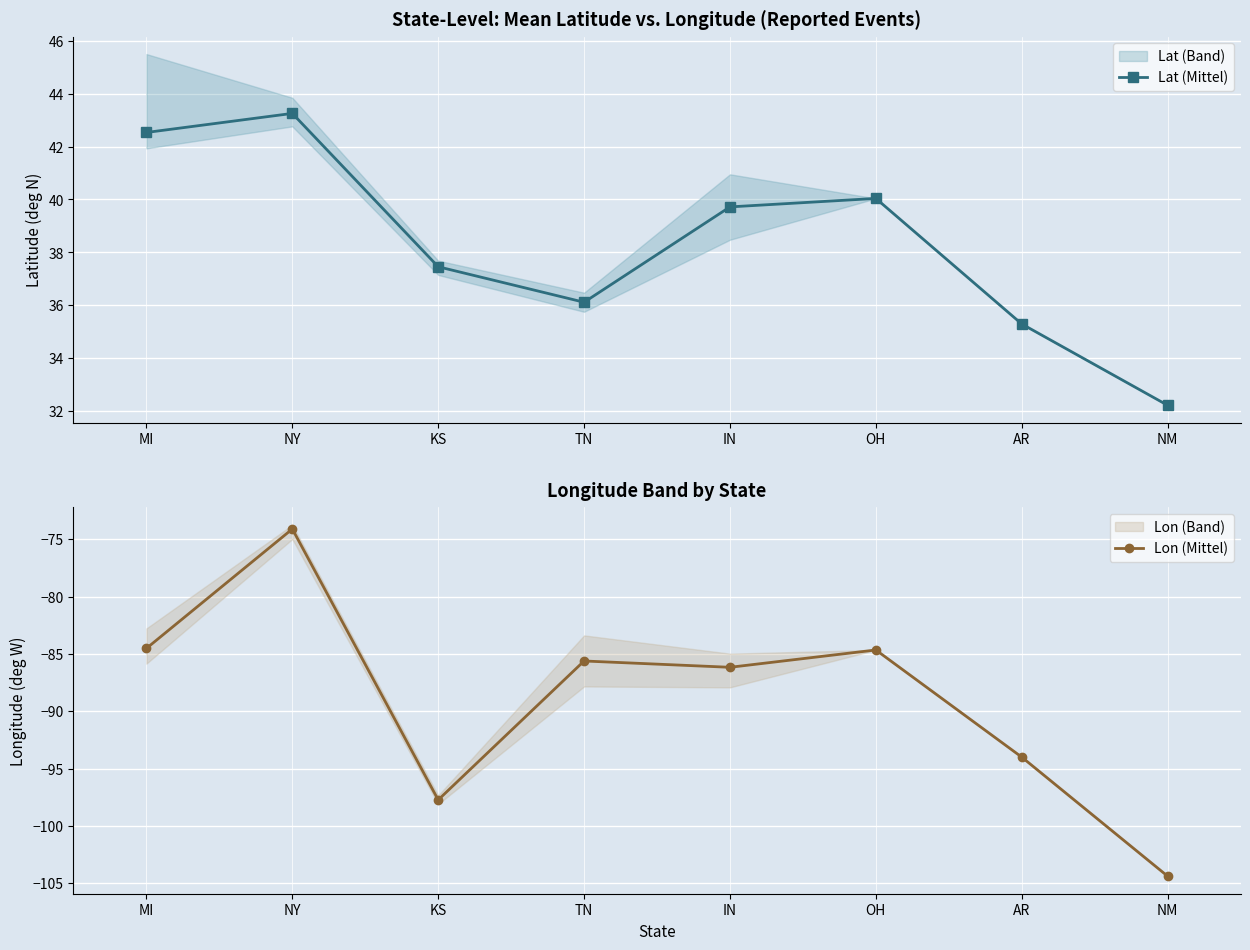

Reading left to right, what are all the values shown in this chart?

Lat (Mittel): 42.5	43.2	37.5	36.1	39.7	40.0	35.3	32.2
Lon (Mittel): -84.5	-74.1	-97.7	-85.6	-86.2	-84.7	-94.0	-104.4